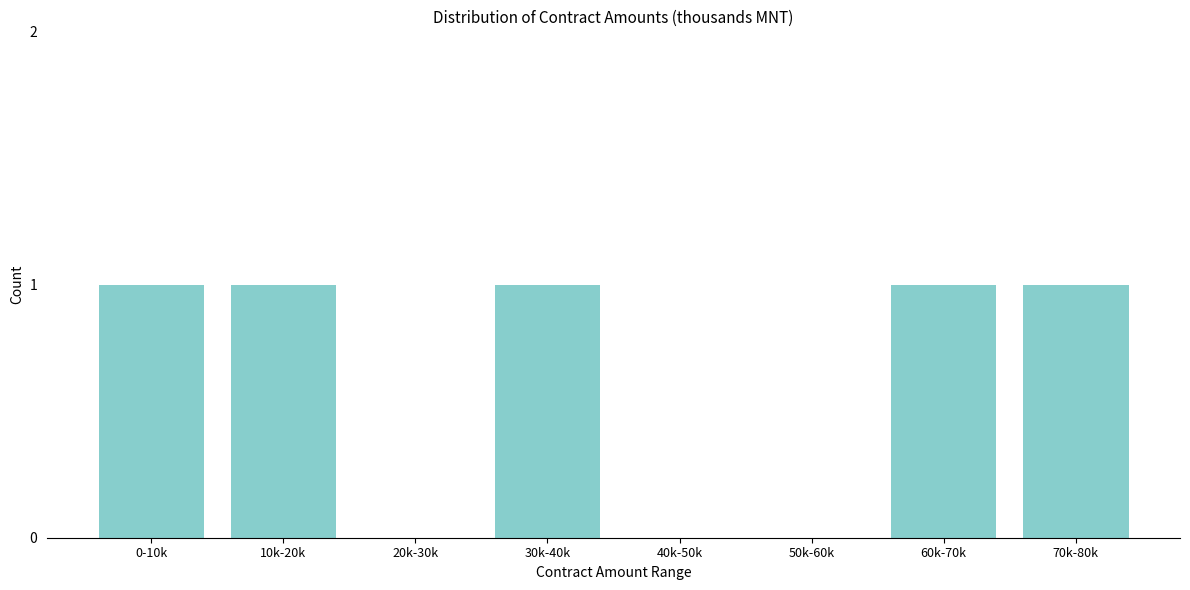

Reading left to right, transcribe all the data shown in this chart.

0-10k=1	10k-20k=1	20k-30k=0	30k-40k=1	40k-50k=0	50k-60k=0	60k-70k=1	70k-80k=1